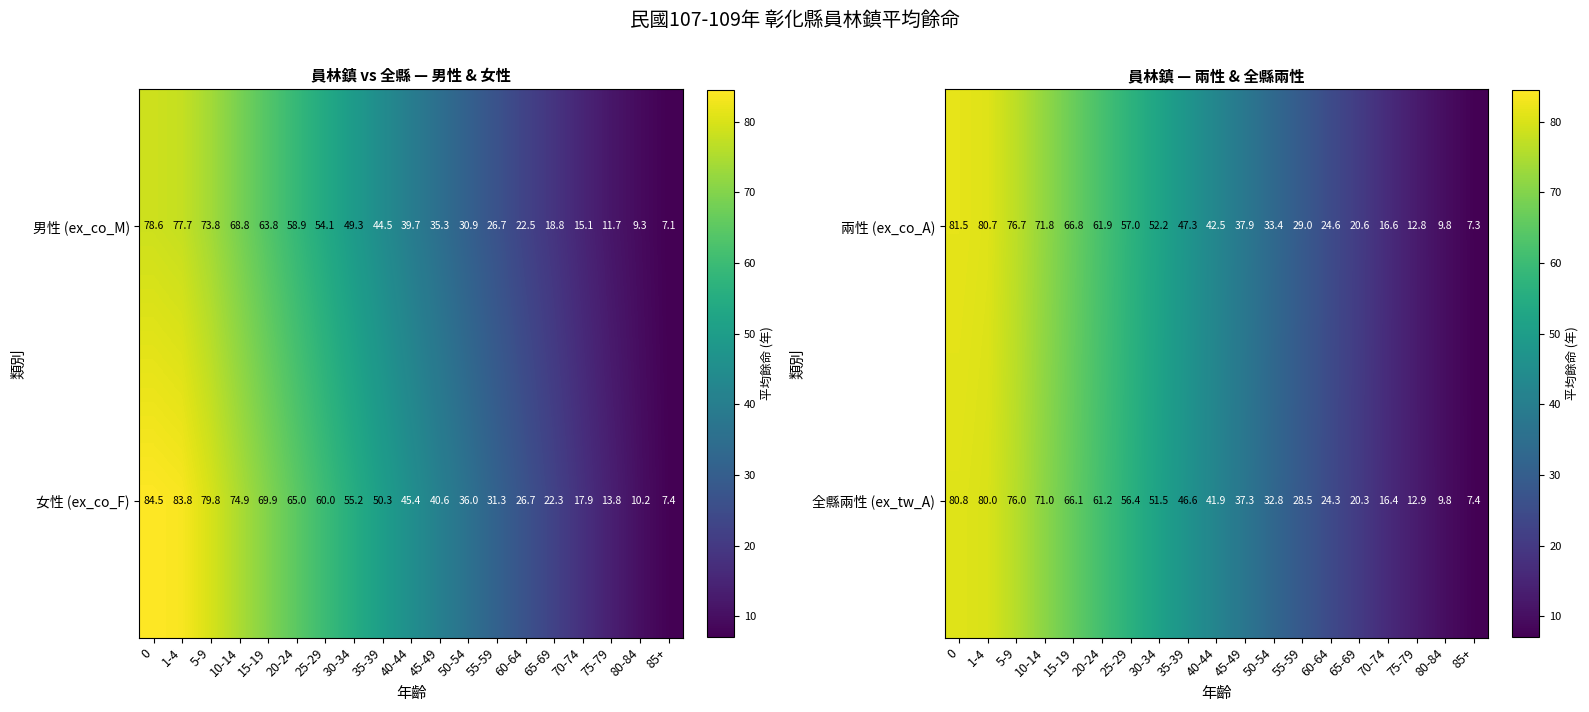

What is the average value of the 兩性 (ex_co_A) series?

43.7